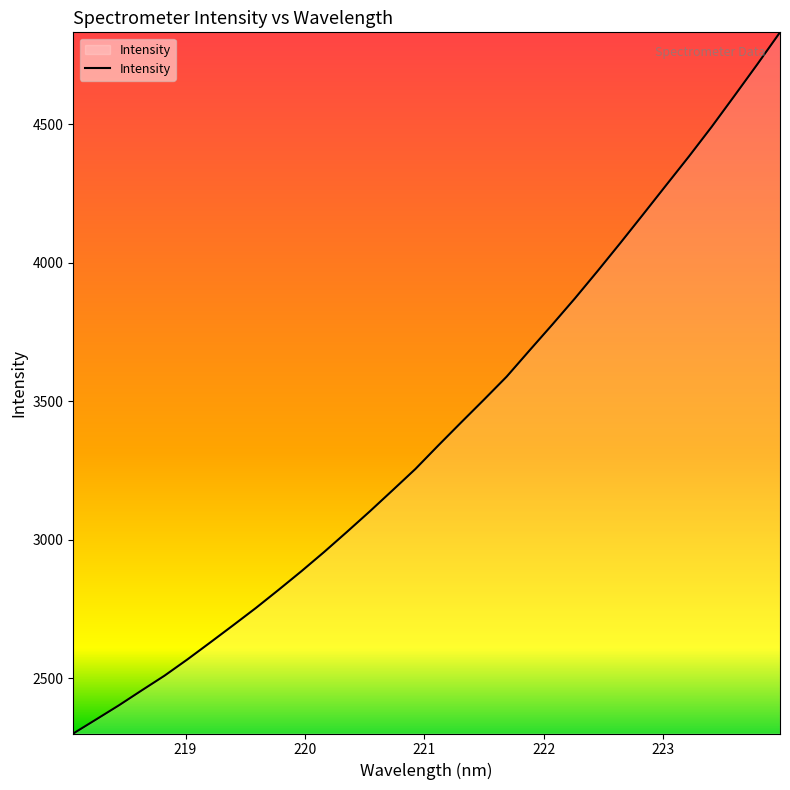

What is the maximum value shown in the chart?

4832.4